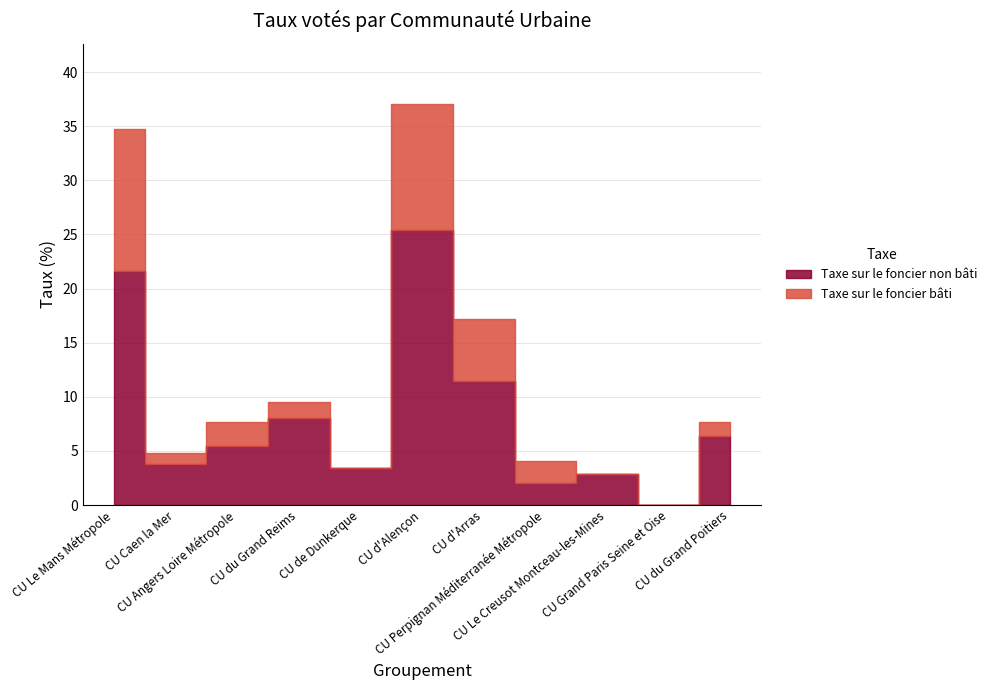

Which series has the widest spread of values?

Taxe sur le foncier non bâti